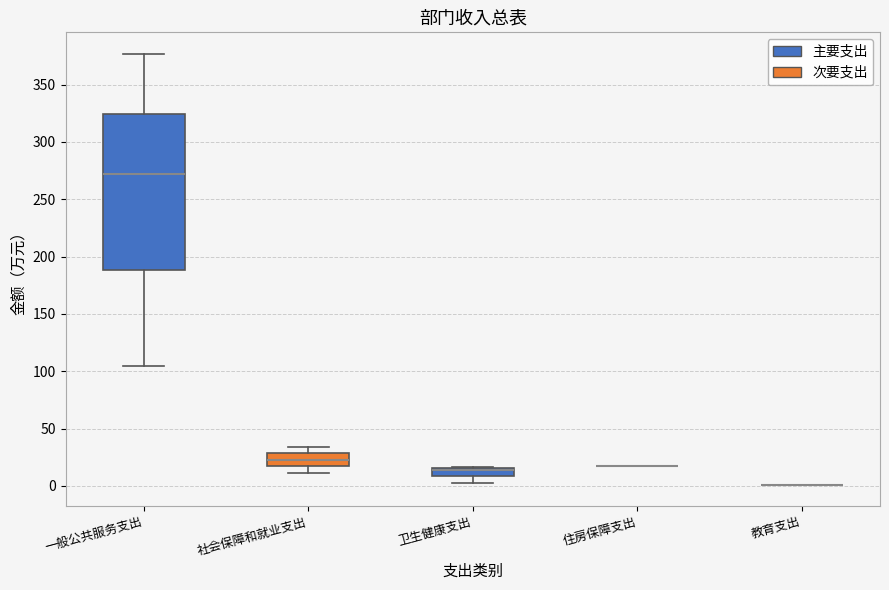

Where is the upper edge of the box for 卫生健康支出 on the y-axis? The values are not printed on the chart, so give them approximately, as read against the axis.

15